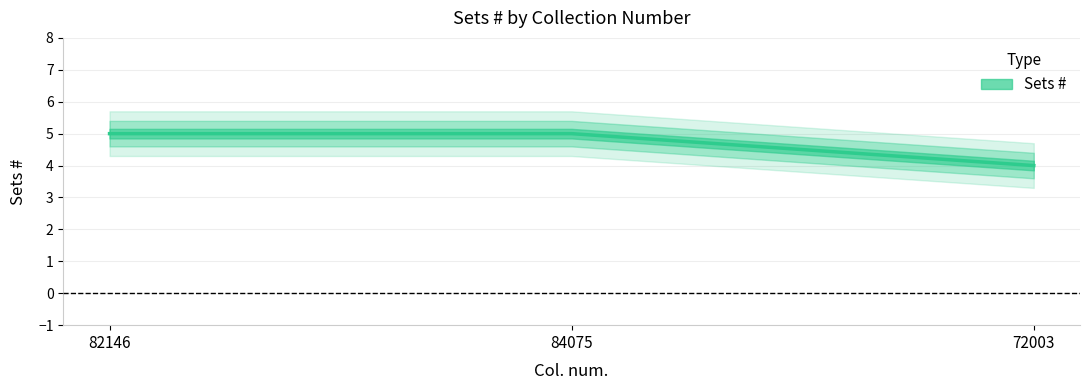

How many lines are shown in the chart?

1